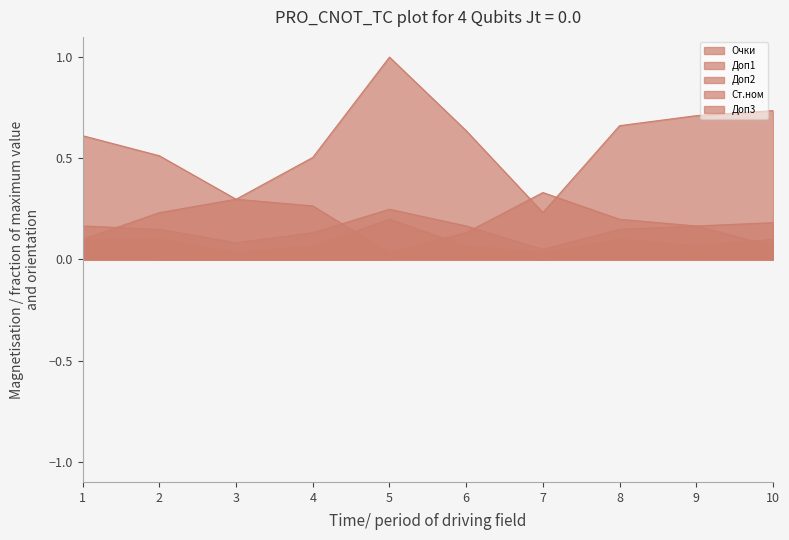

How many lines are shown in the chart?

5